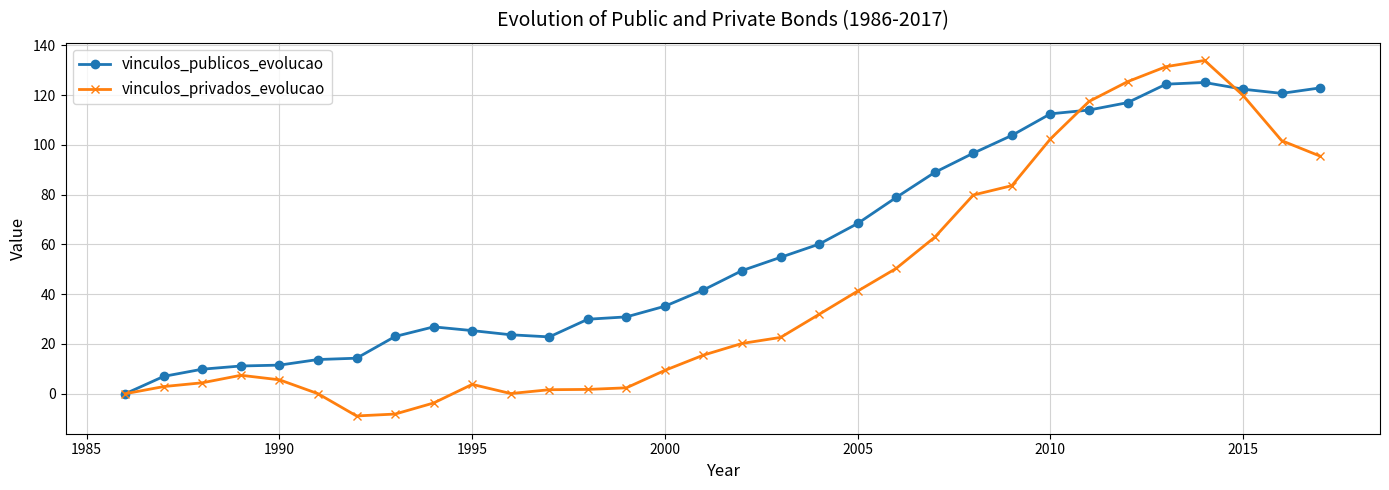

After their last crossing, which series has the higher values: vinculos_publicos_evolucao or vinculos_privados_evolucao?

vinculos_publicos_evolucao